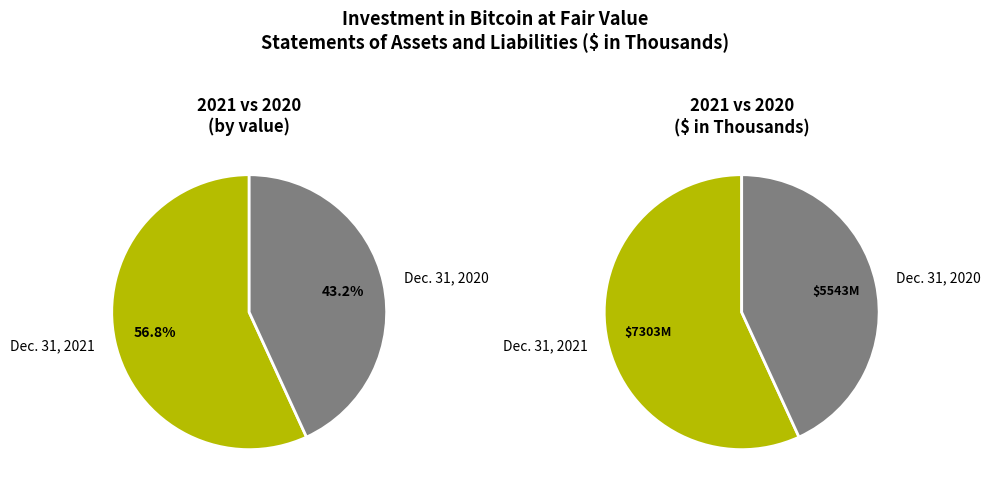

Does Dec. 31, 2021 represent more than half of the total?

Yes